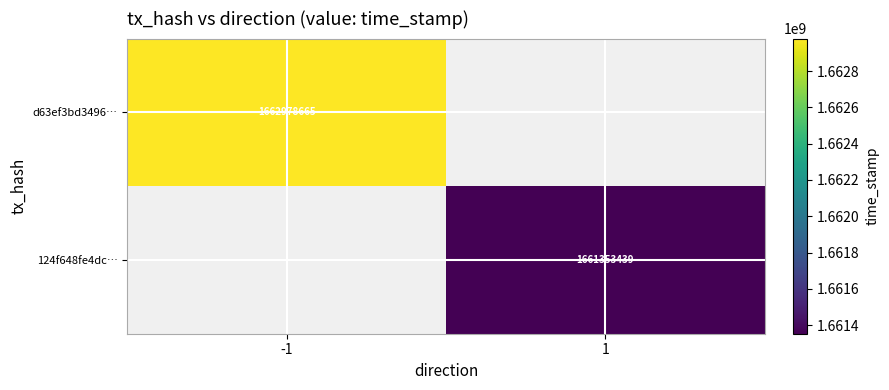

The 124f648fe4dc… series shows 2593580726 at 1. True or false?

False